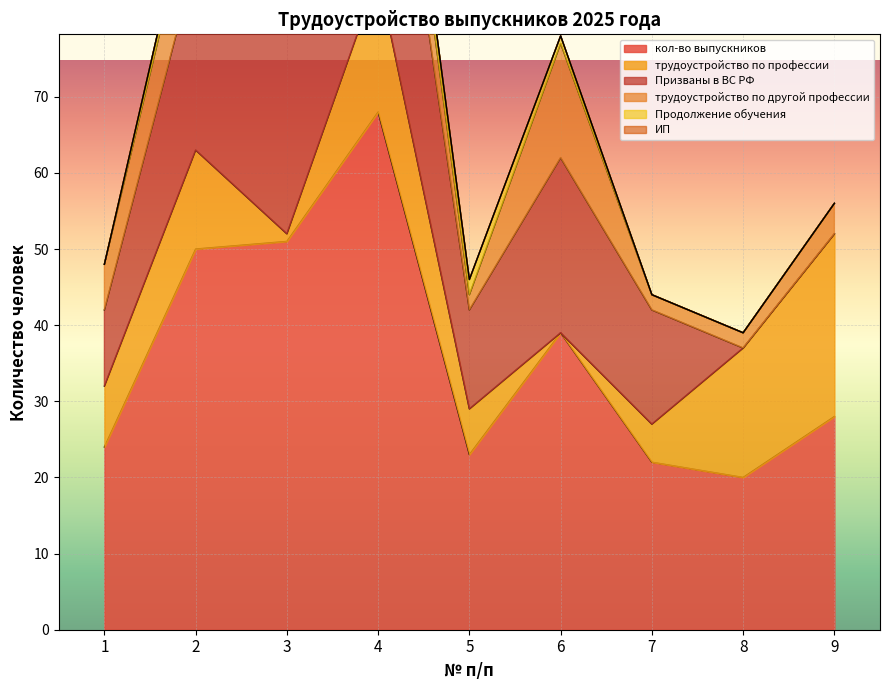

How many data points in трудоустройство по другой профессии are less than 6?

4